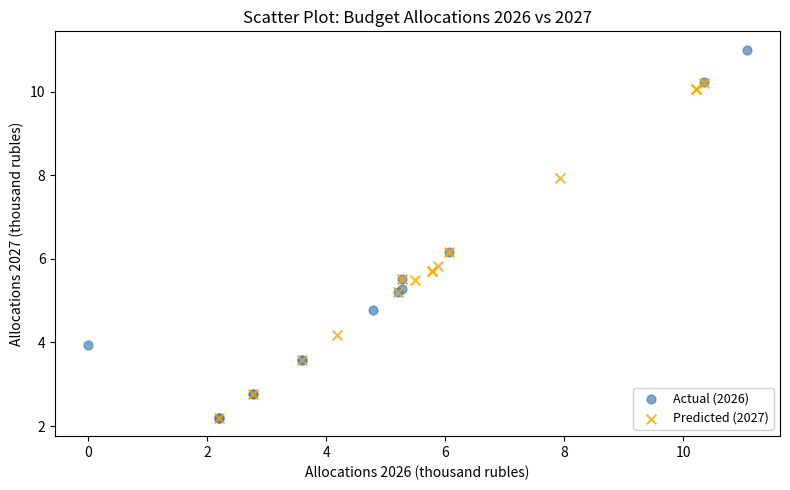

Which series has the widest spread of Y values?

Actual (2026)